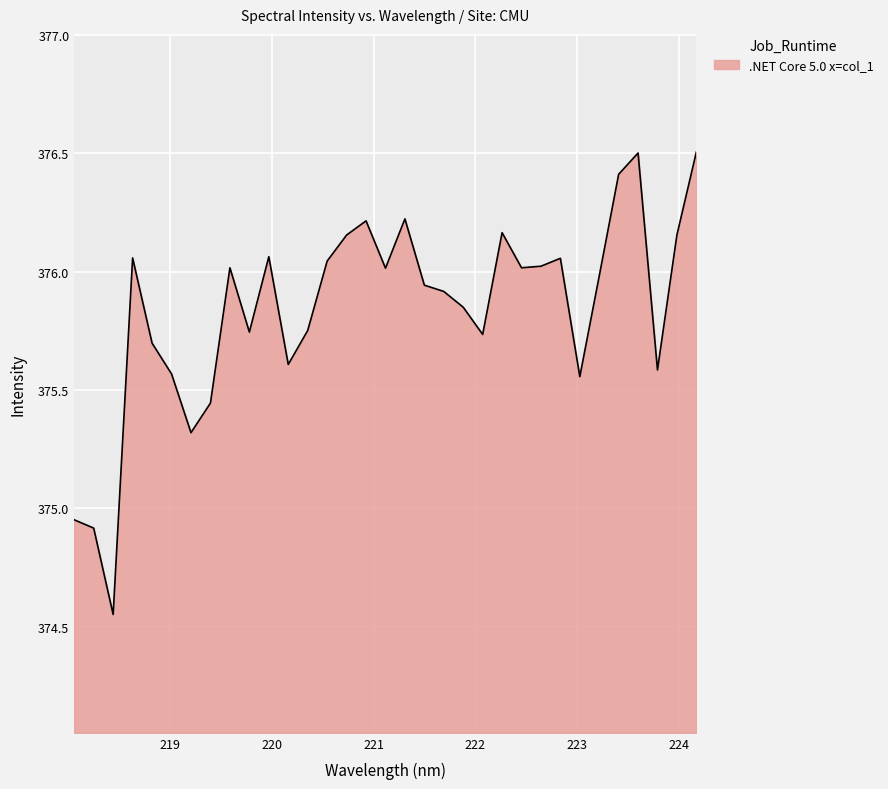

What is the maximum value shown in the chart?

376.5